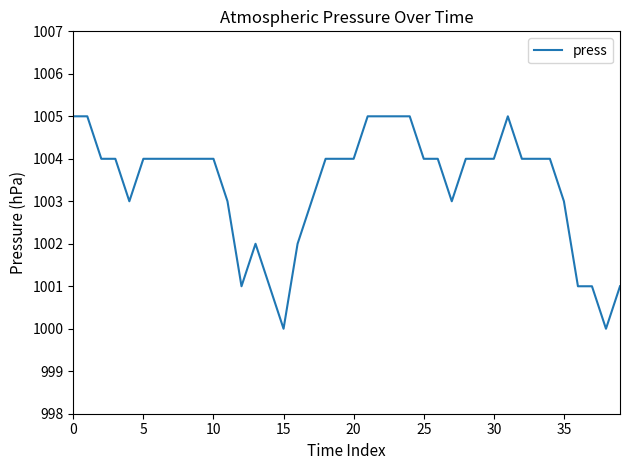

What is the minimum value shown in the chart?

1000